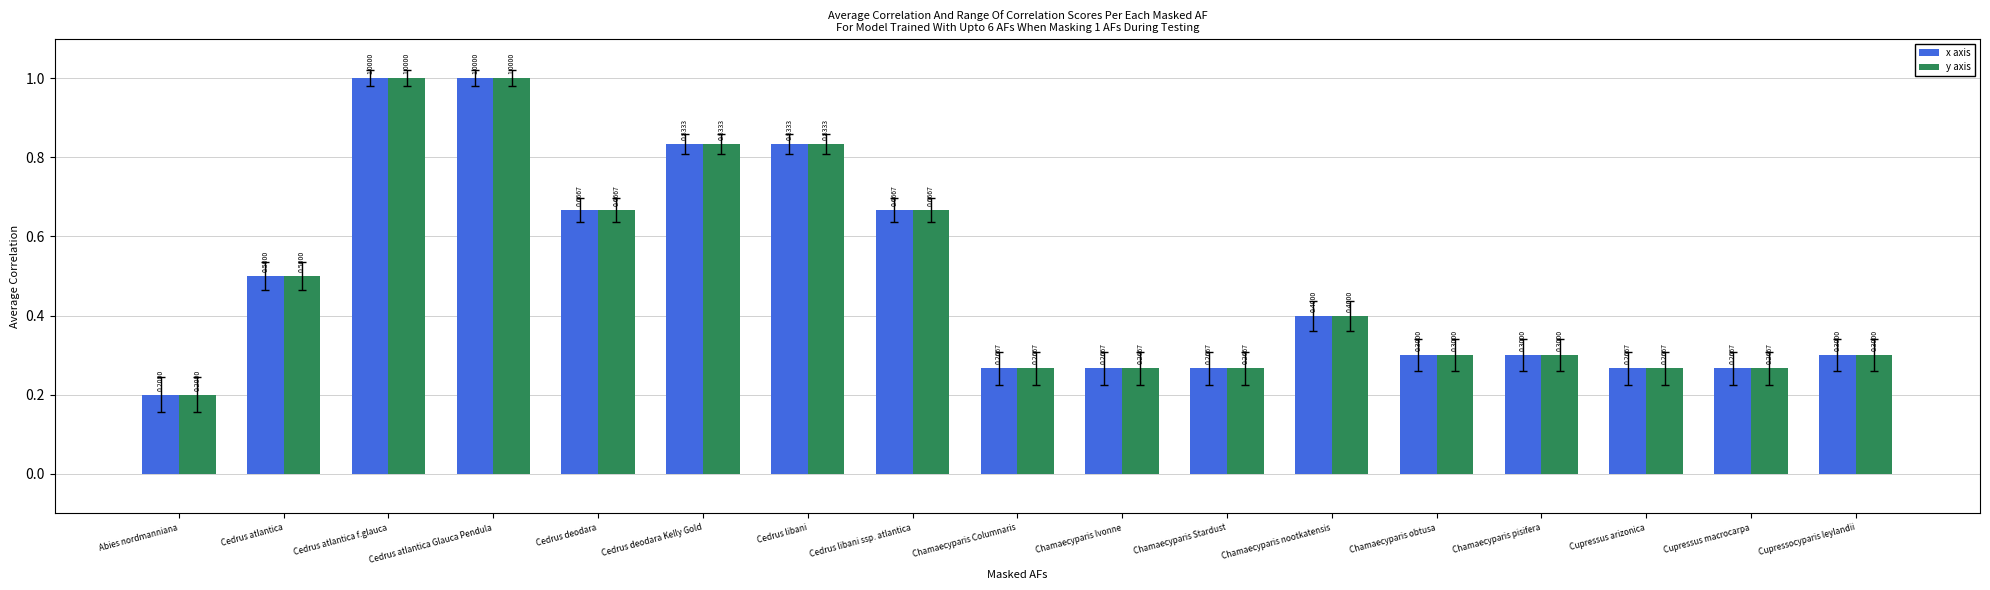

What is the average value of the y axis series?

0.5